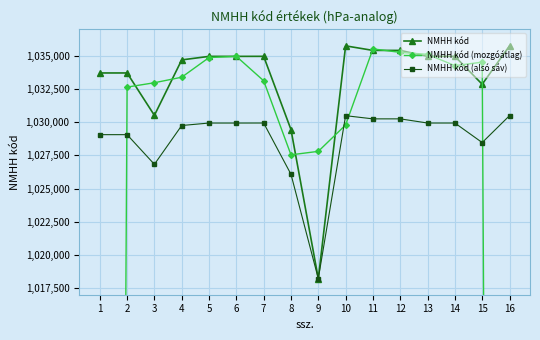

How many series are shown in this chart?

3